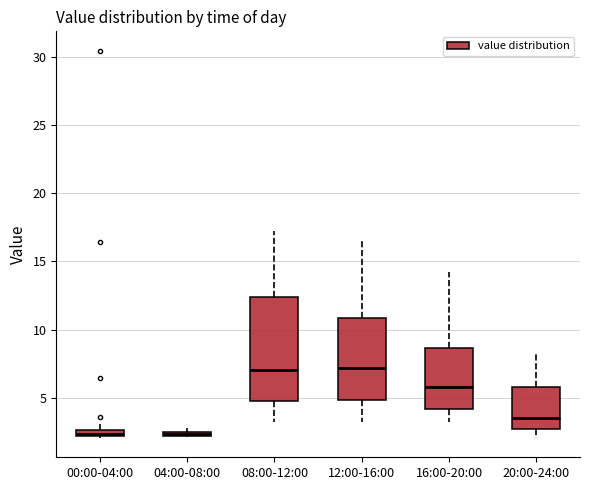

Where is the lower edge of the box for 00:00-04:00 on the y-axis? The values are not printed on the chart, so give them approximately, as read against the axis.

2.0